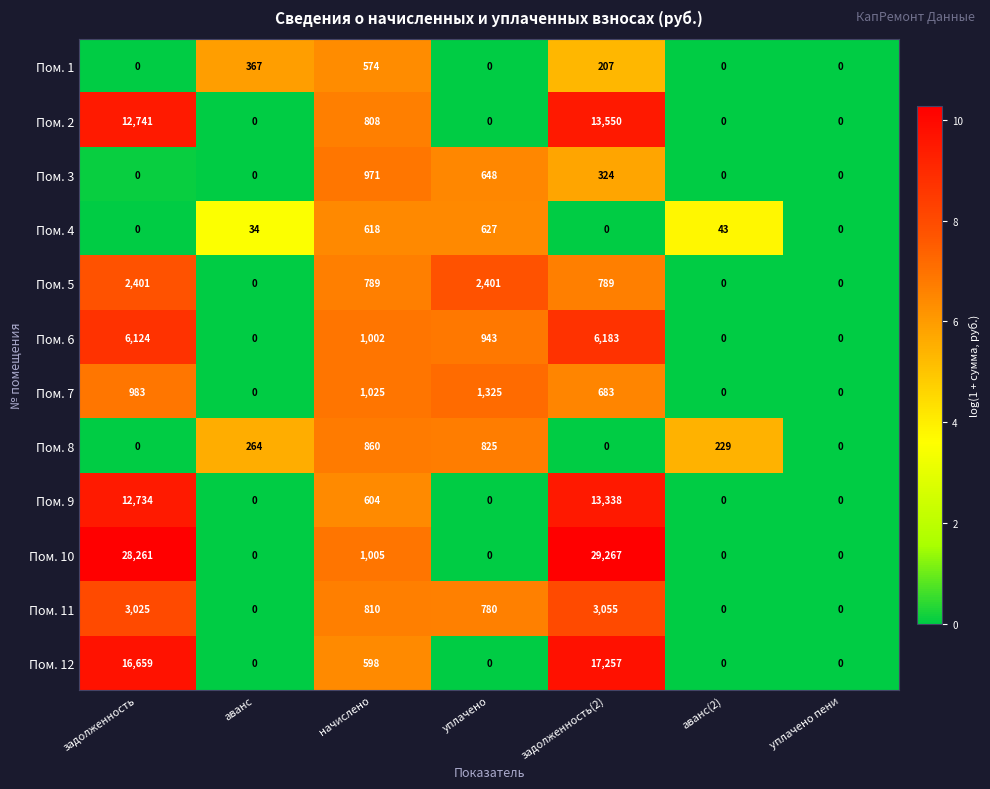

Rank the series by their maximum value, from highest to lowest.

Пом. 10, Пом. 12, Пом. 2, Пом. 9, Пом. 6, Пом. 11, Пом. 5, Пом. 7, Пом. 3, Пом. 8, Пом. 4, Пом. 1